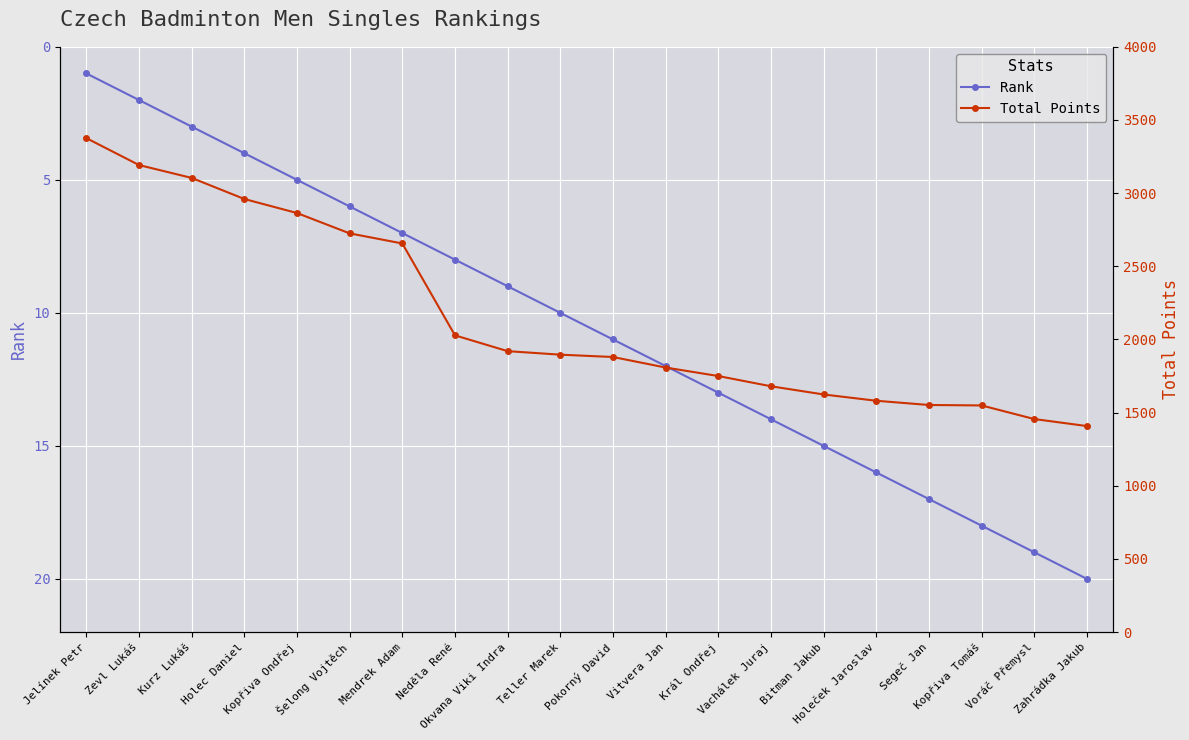

What is the minimum value for Total Points?

1408